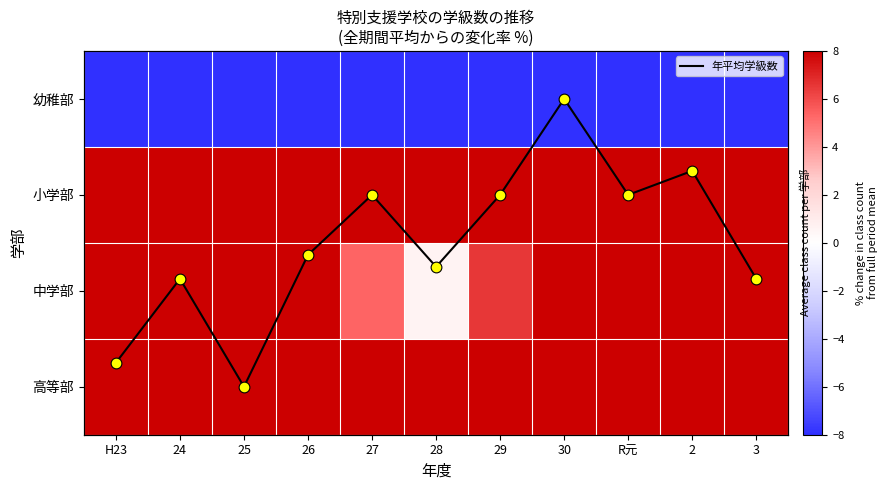

Where is 高等部 nearest to the value 37?

25